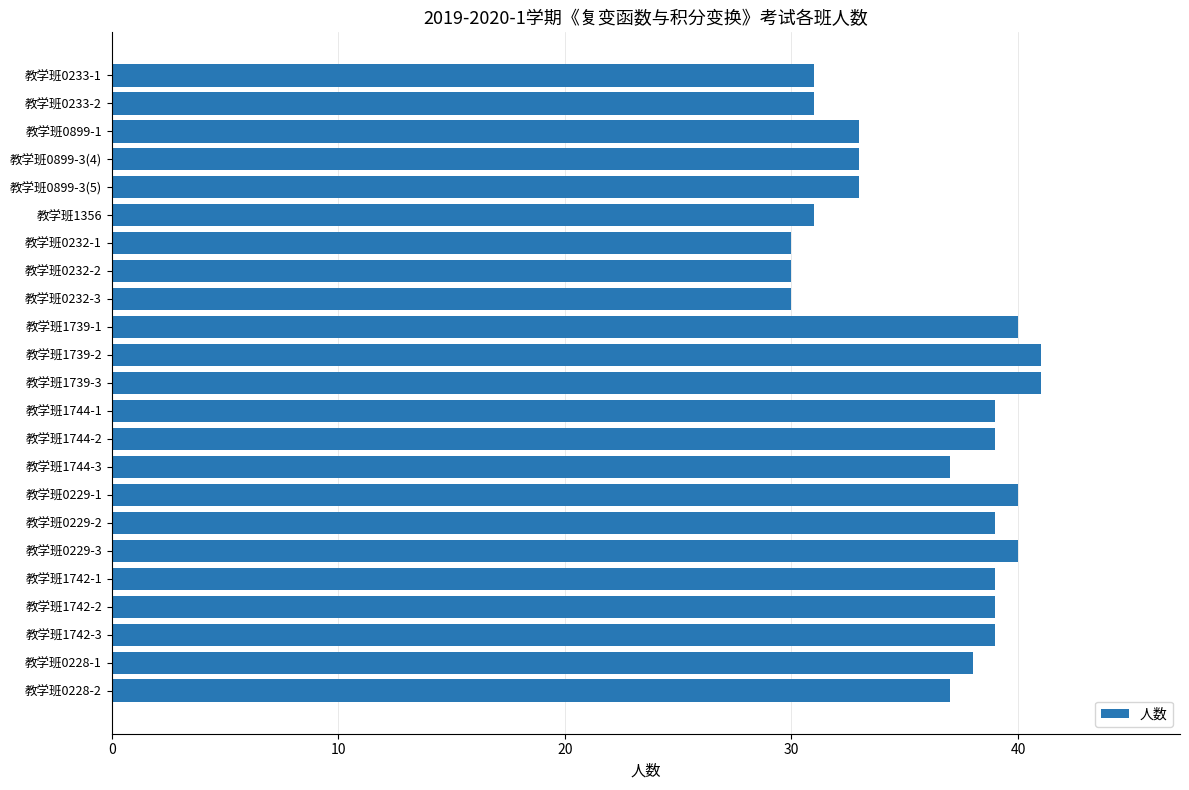

Reading bottom to top, extract all data points from this chart.

37	38	39	39	39	40	39	40	37	39	39	41	41	40	30	30	30	31	33	33	33	31	31